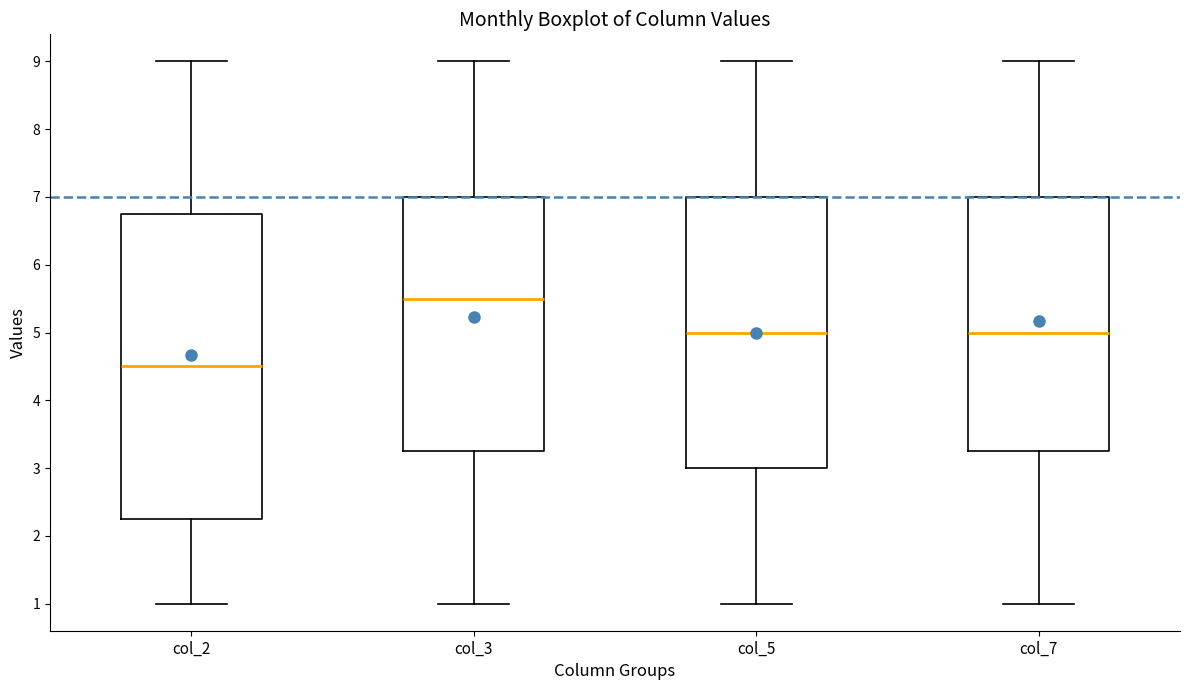

Reading left to right, transcribe this box plot: for each box, give where its median line is, the range the box spans, and where its two whiskers end, as read against the y-axis. The values are not printed on the chart, so give them approximately, as read against the axis.

col_2: median 4.5, box 2.3 to 6.8, whiskers 1.0 to 9.0
col_3: median 5.5, box 3.3 to 7.0, whiskers 1.0 to 9.0
col_5: median 5.0, box 3.0 to 7.0, whiskers 1.0 to 9.0
col_7: median 5.0, box 3.3 to 7.0, whiskers 1.0 to 9.0